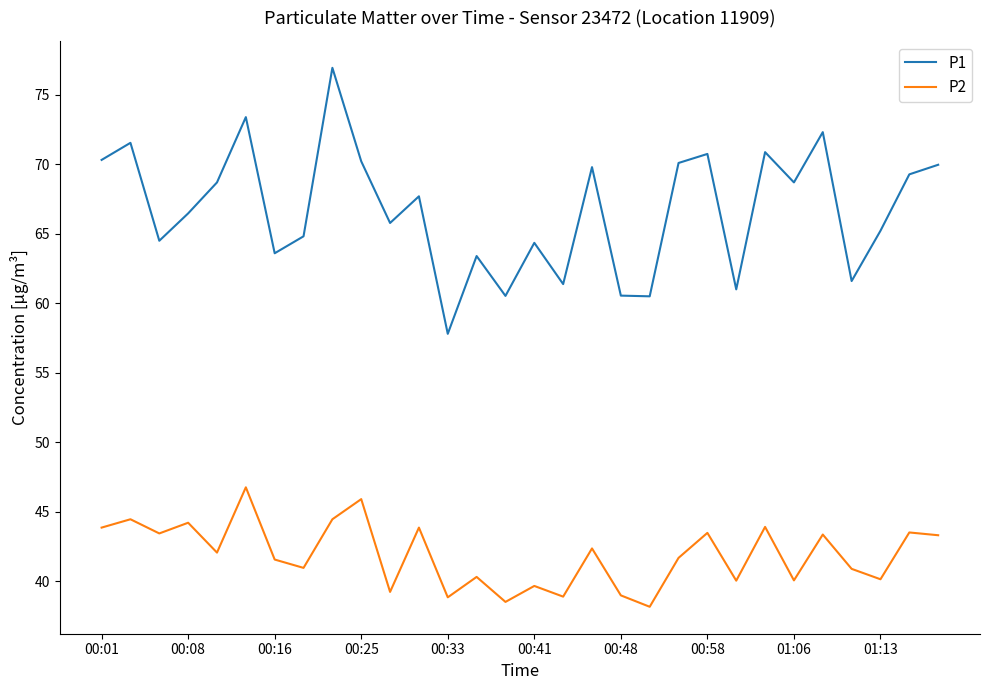

Which series has the largest total across all categories?

P1